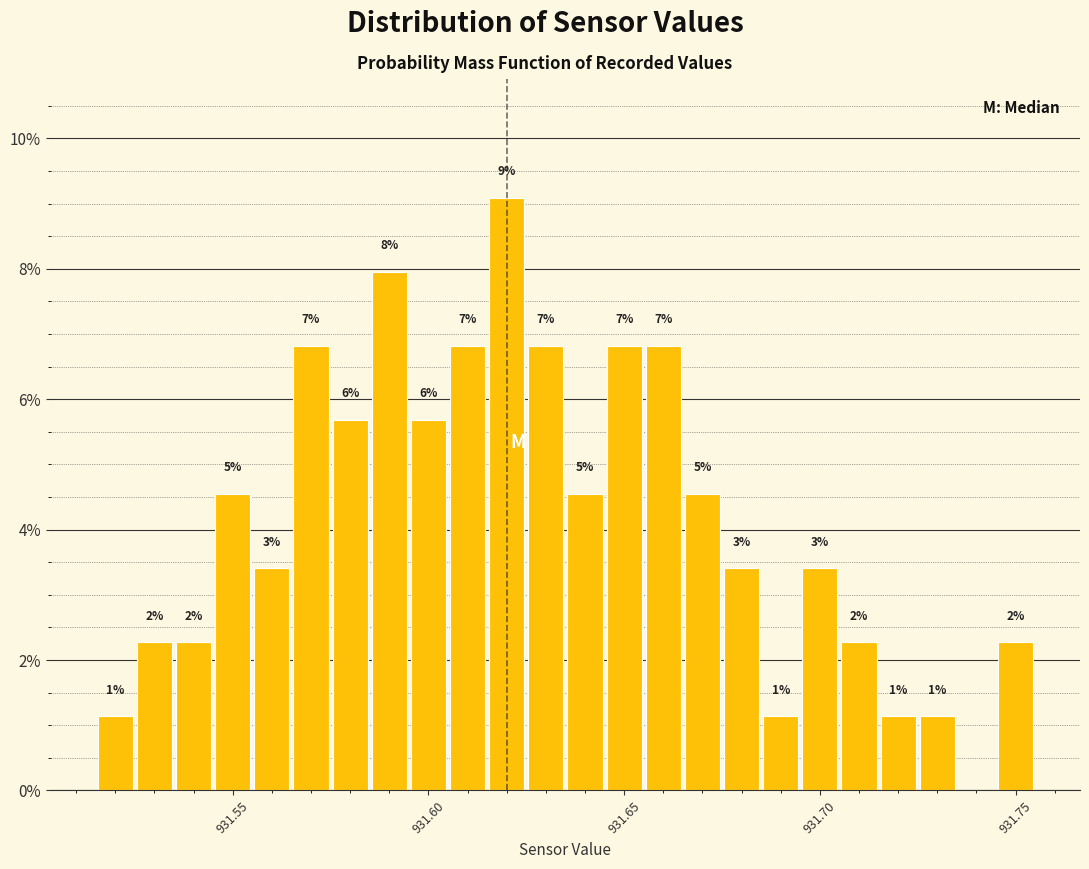

Around what value on the x-axis is the tallest bar? Give the approximate position of its centre, as read against the axis.

931.620